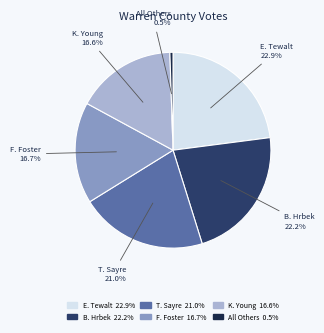

Does any single category account for the majority?

No